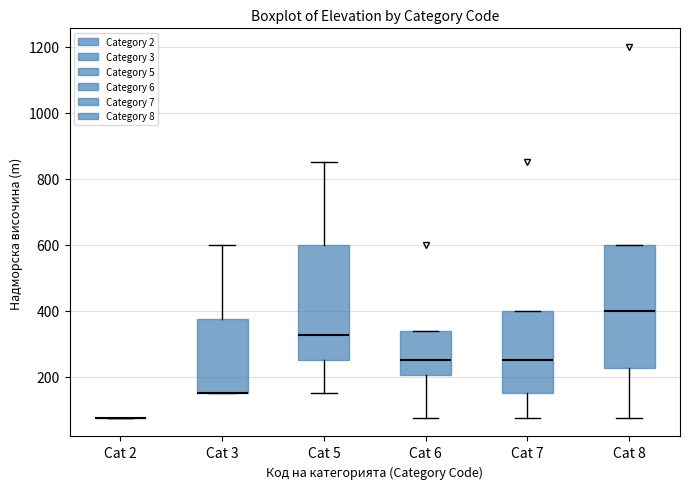

Where does the lower whisker of the box for Cat 5 end on the y-axis? The values are not printed on the chart, so give them approximately, as read against the axis.

160